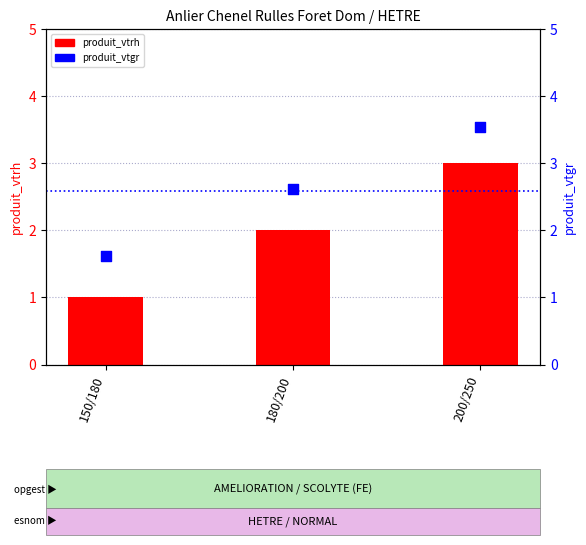

Which series contains the lowest Y value?

produit_vtrh